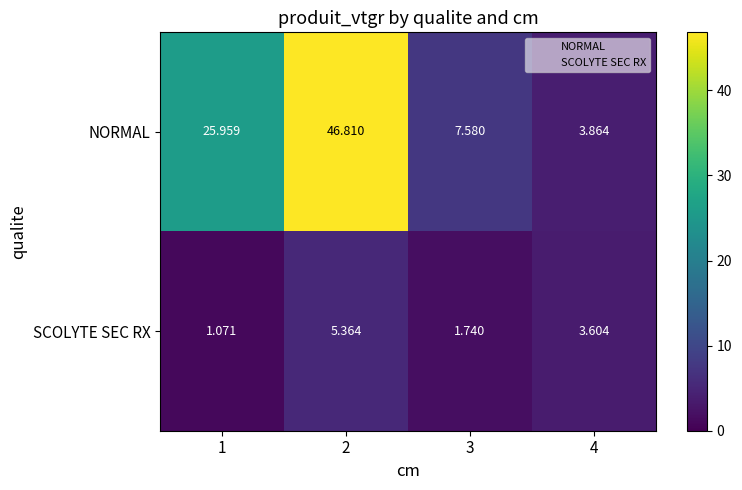

How many distinct data groups are displayed?

2